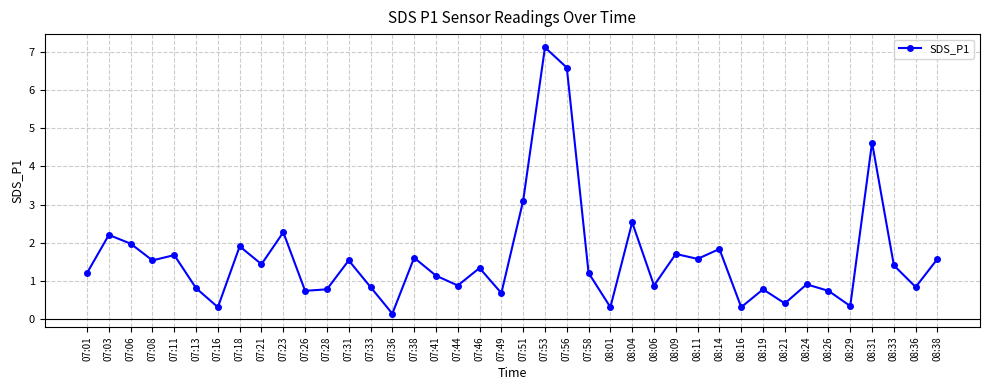

What is the label of the 24th point from the right?

07:41